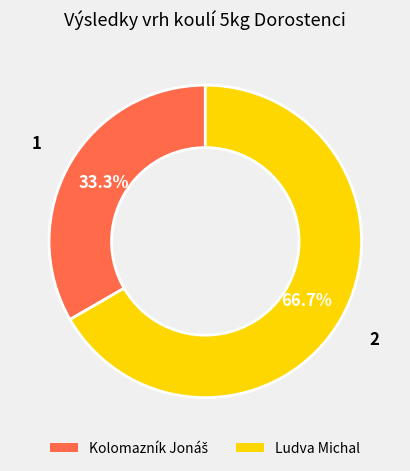

Is Ludva Michal the majority of the pie?

Yes